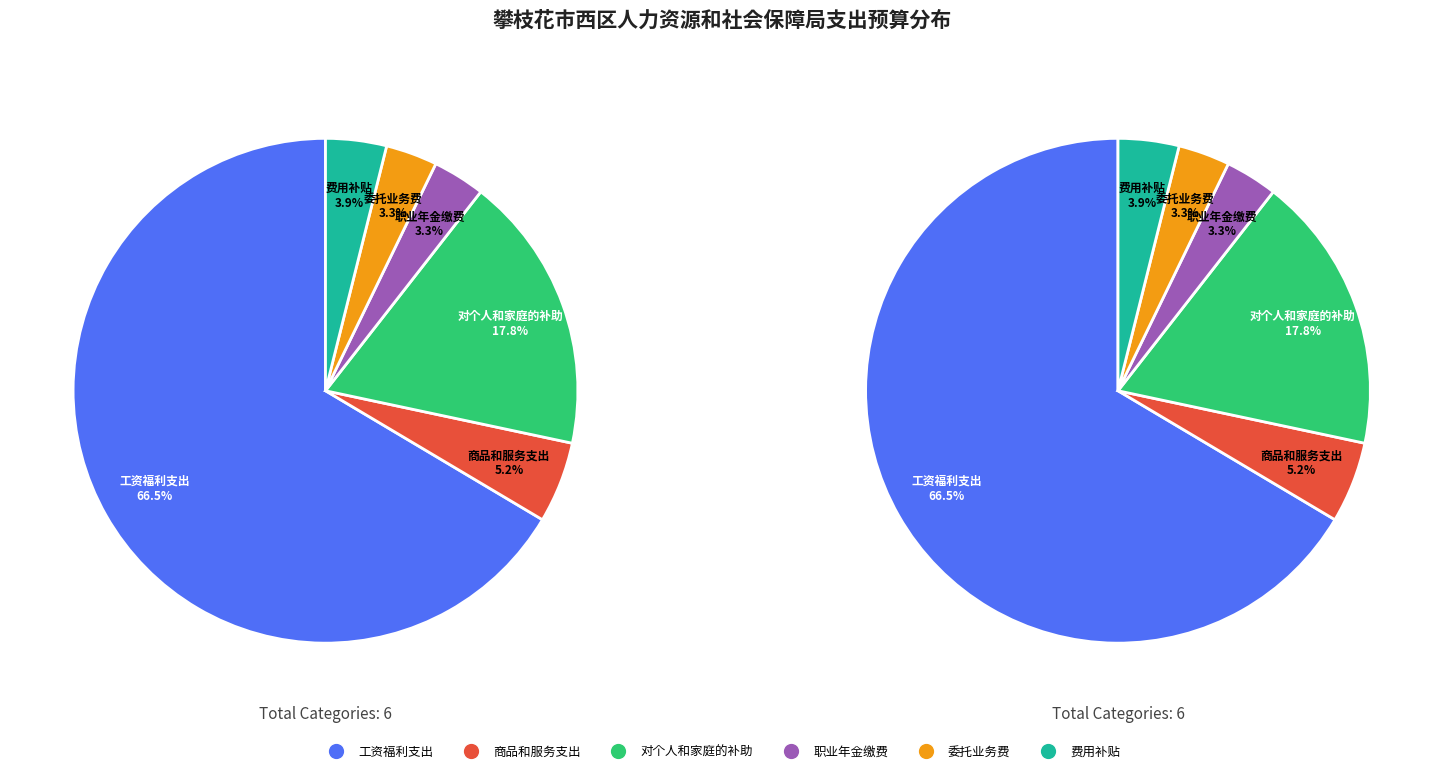

Between 职业年金缴费 and 委托业务费, which is larger?

职业年金缴费